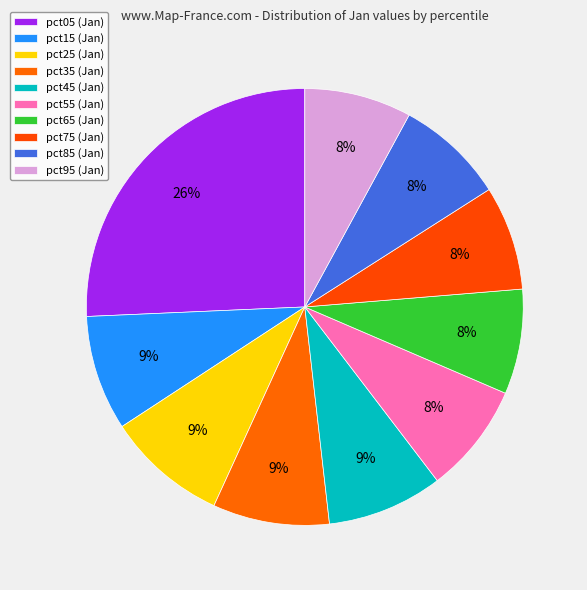

What is the total percentage of pct55 and pct15?

16.7%